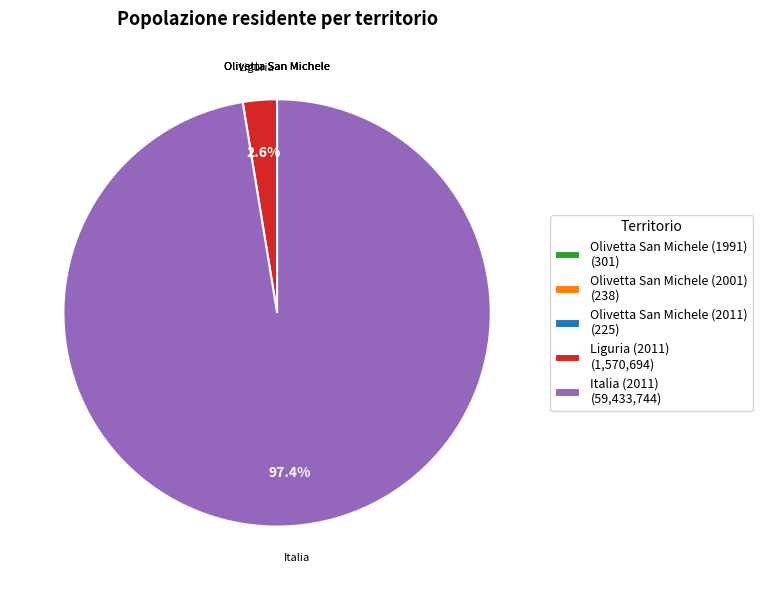

Does any single category account for the majority?

Yes